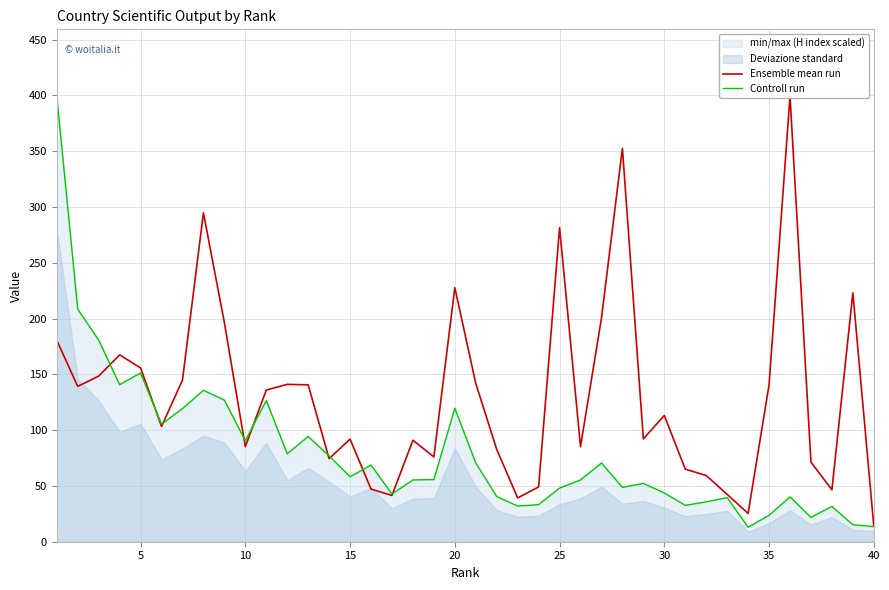

Which series has the widest spread of values?

Controll run